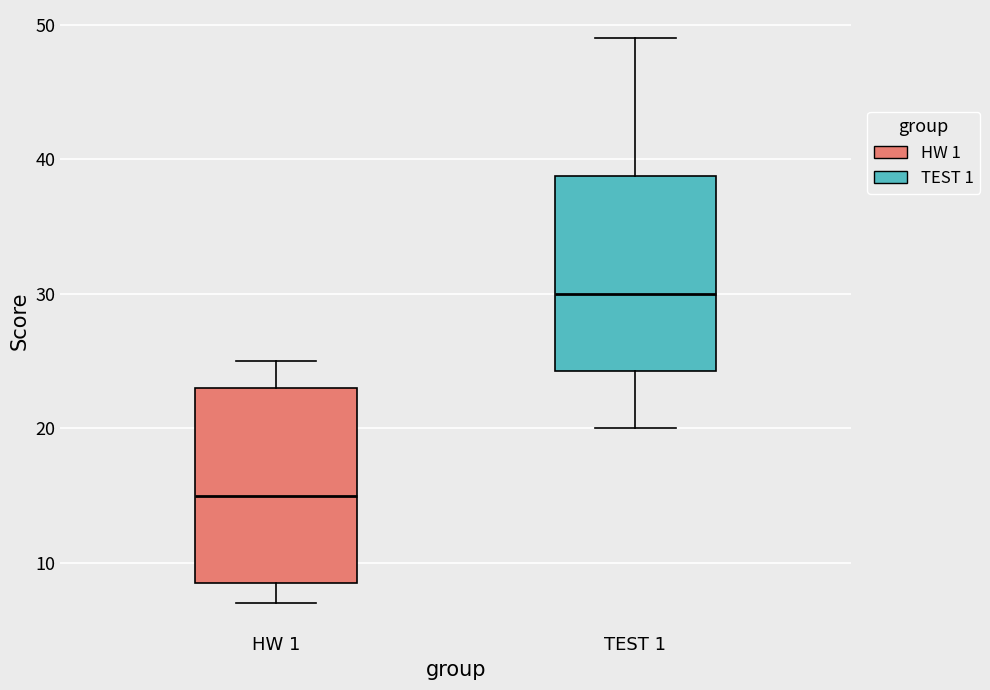

Reading left to right, read every box against the y-axis: the position of its median line, the range the box covers, and the ends of its whiskers. The values are not printed on the chart, so give them approximately, as read against the axis.

HW 1: median 15, box 9 to 23, whiskers 7 to 25
TEST 1: median 30, box 24 to 39, whiskers 20 to 49